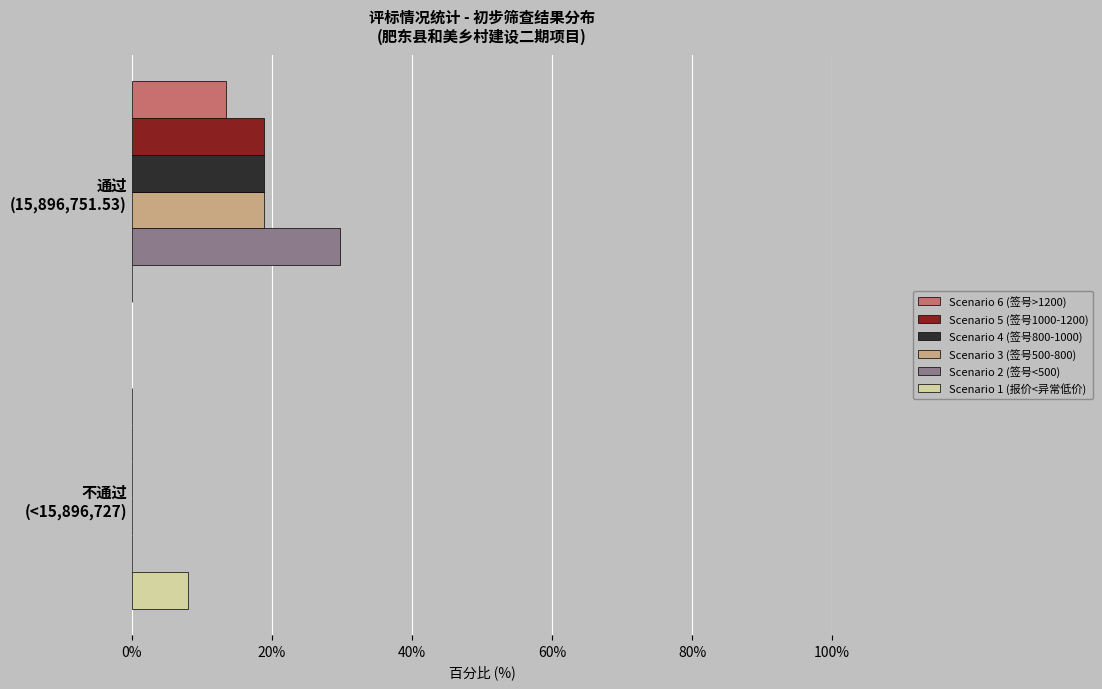

What is the maximum value shown in the chart?

29.7